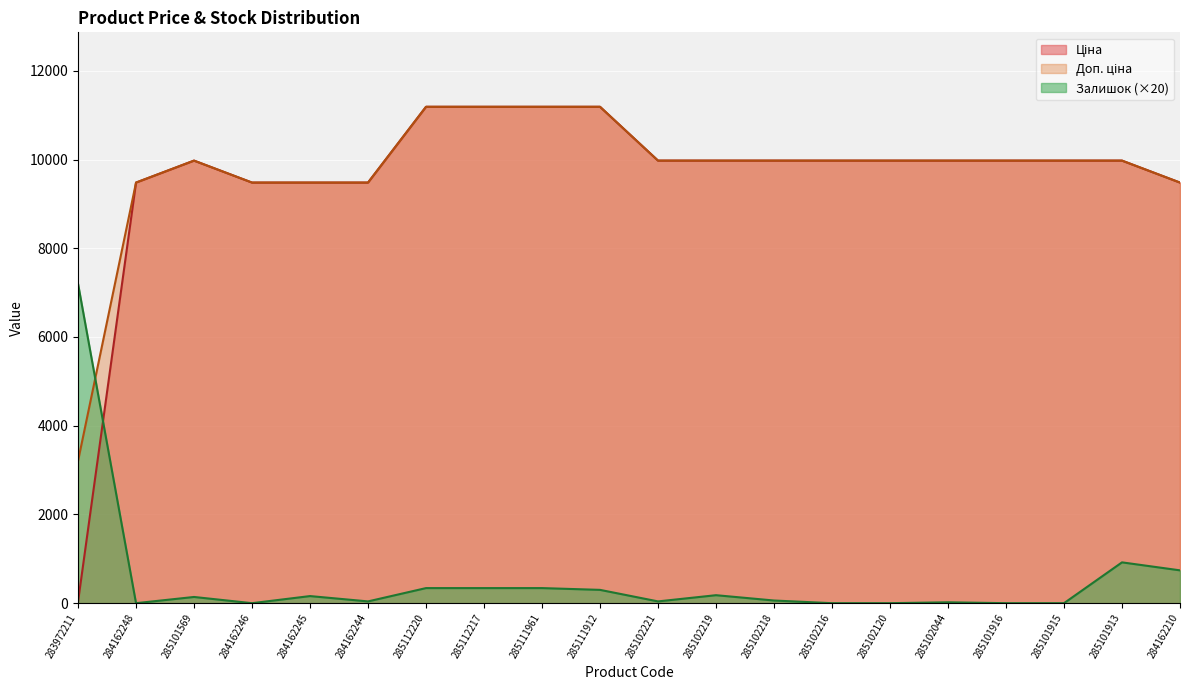

What are all the series names shown in the legend?

Ціна, Доп. ціна, Залишок